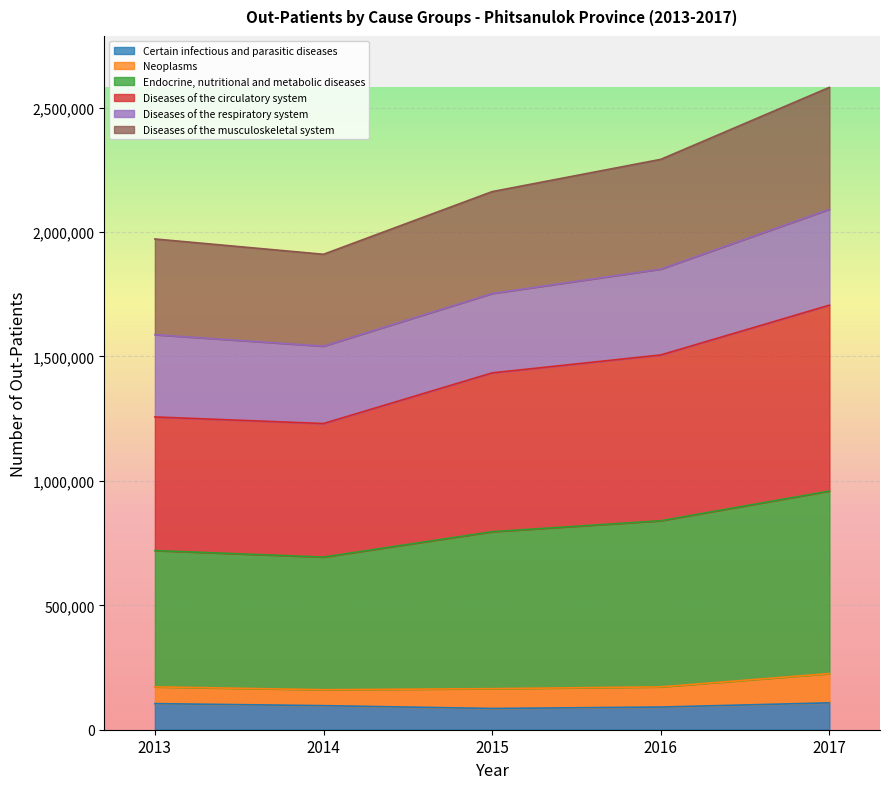

What is the lowest value of the Certain infectious and parasitic diseases series?

85343